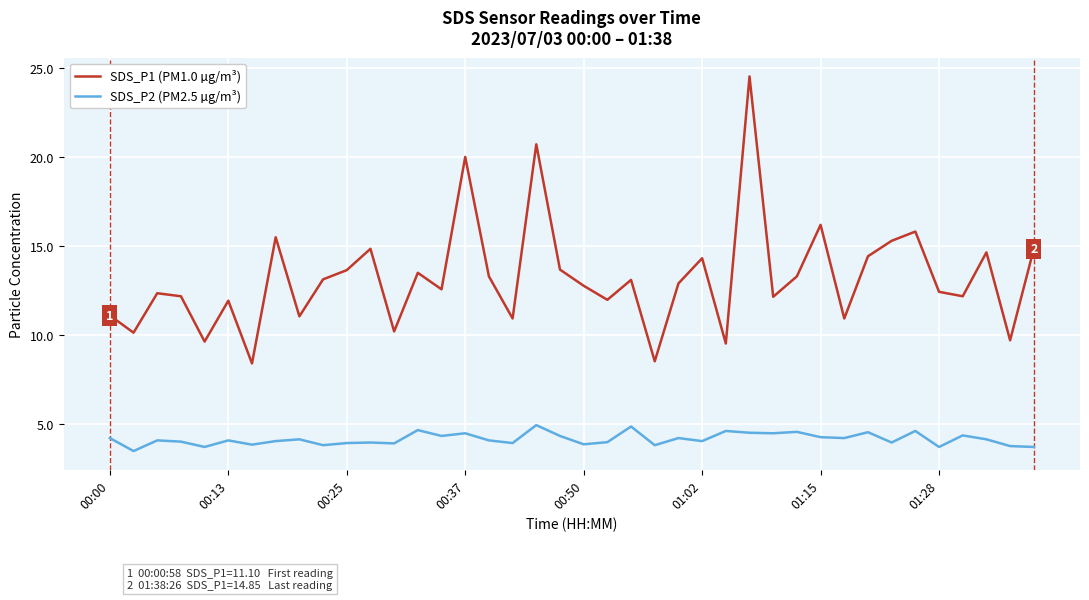

In SDS_P2 (PM2.5 µg/m³), how many points are higher than both neighbors (excluding endpoints)?

14